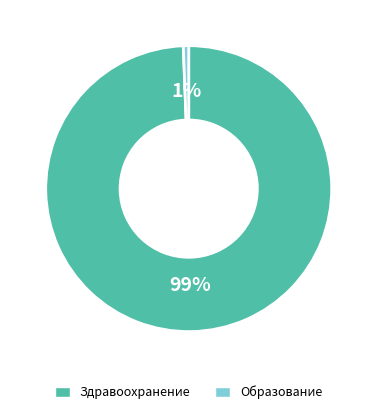

Between Здравоохранение and Образование, which is larger?

Здравоохранение